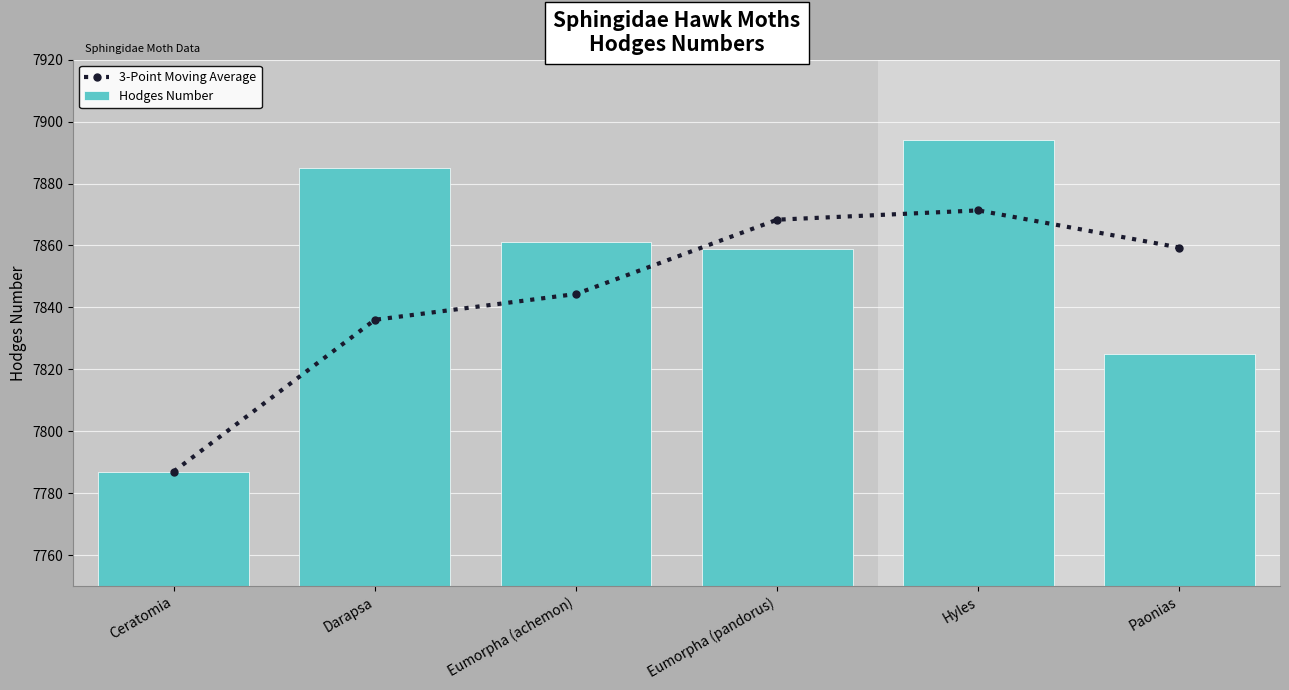

At how many categories does at least one series exceed 7863?

3